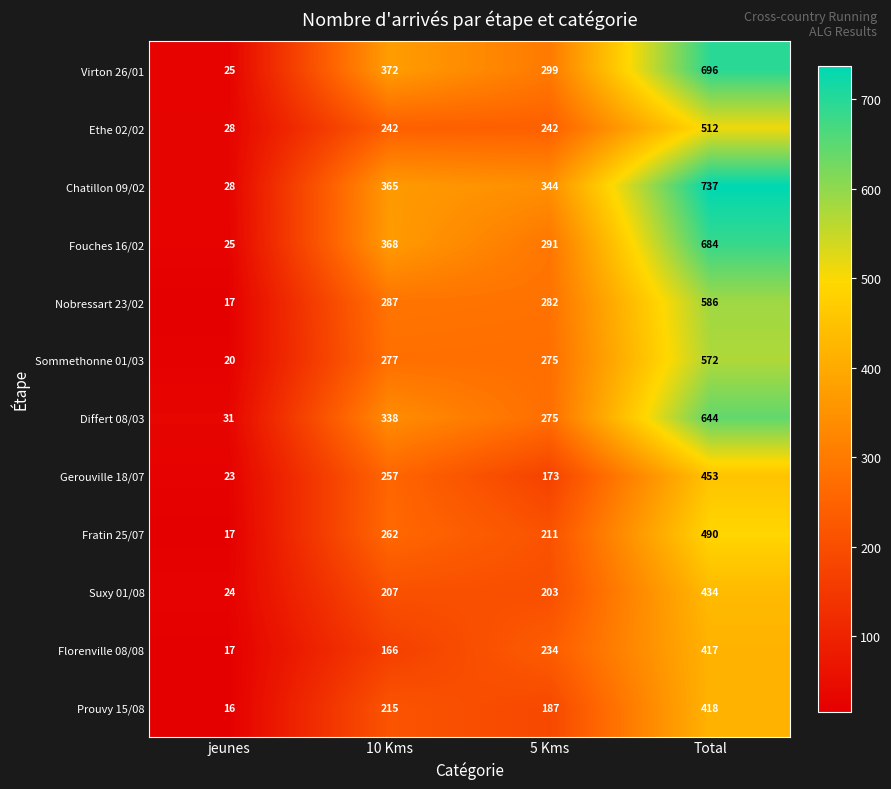

Which series has the largest range (max minus min)?

Chatillon 09/02